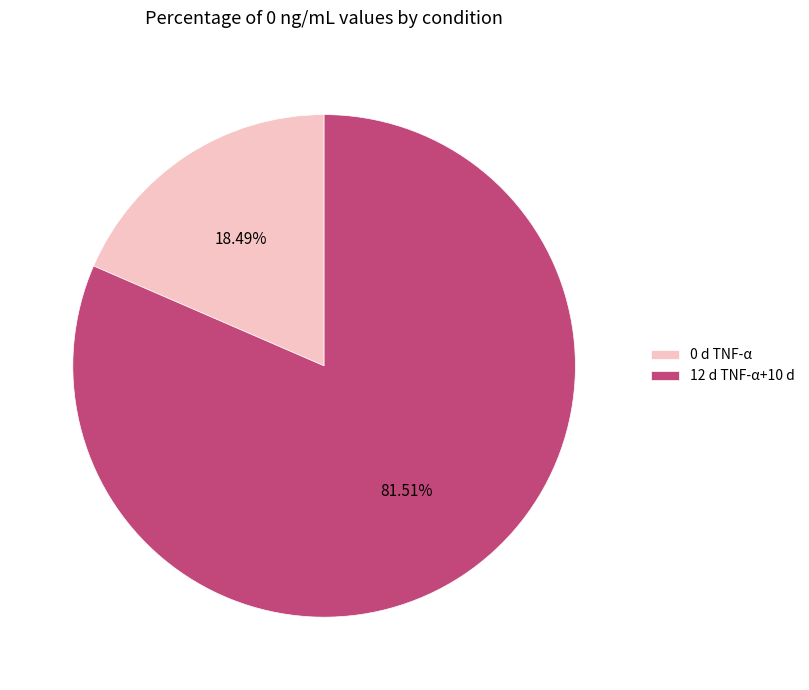

To the nearest percent, what is the difference between the 0 d TNF-α and 12 d TNF-α+10 d slice percentages?

63%